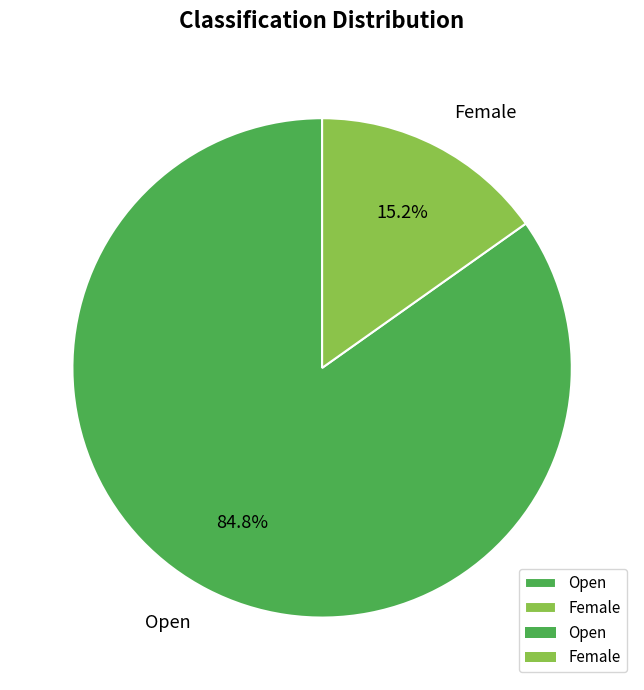

How much of the chart is everything except Open?

15.2%